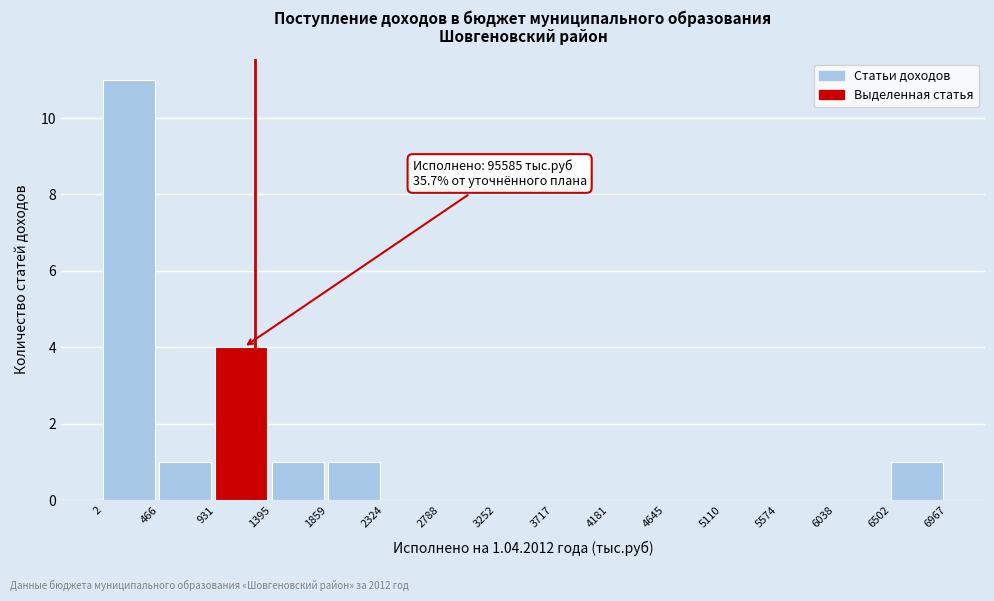

Over which range of the x-axis is the bar tallest?

2 to 466